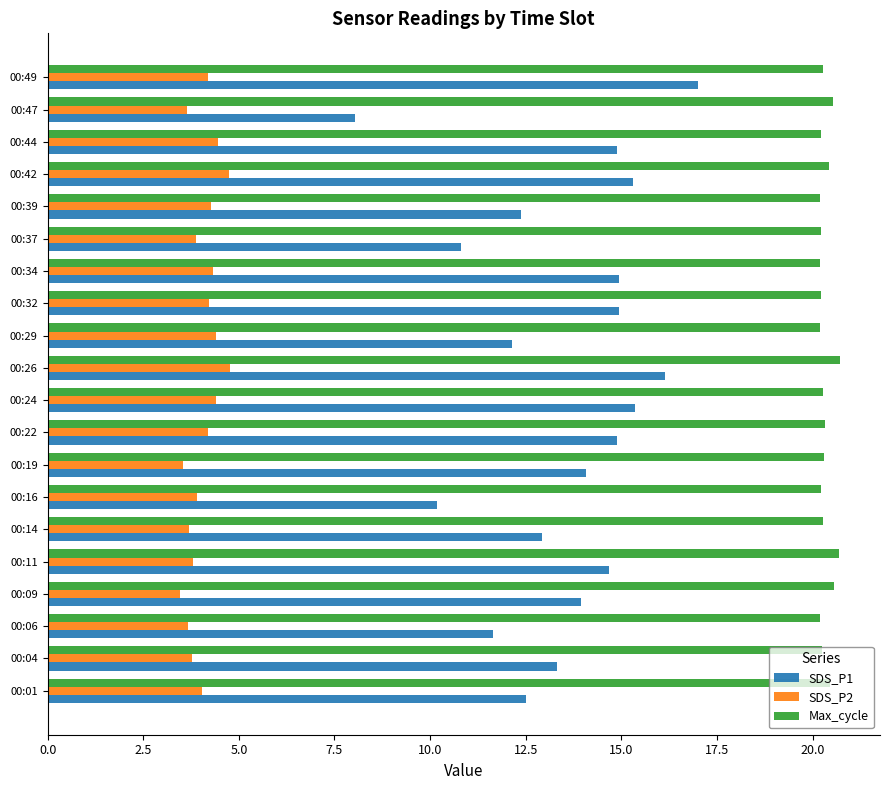

Which series has the largest range (max minus min)?

SDS_P1